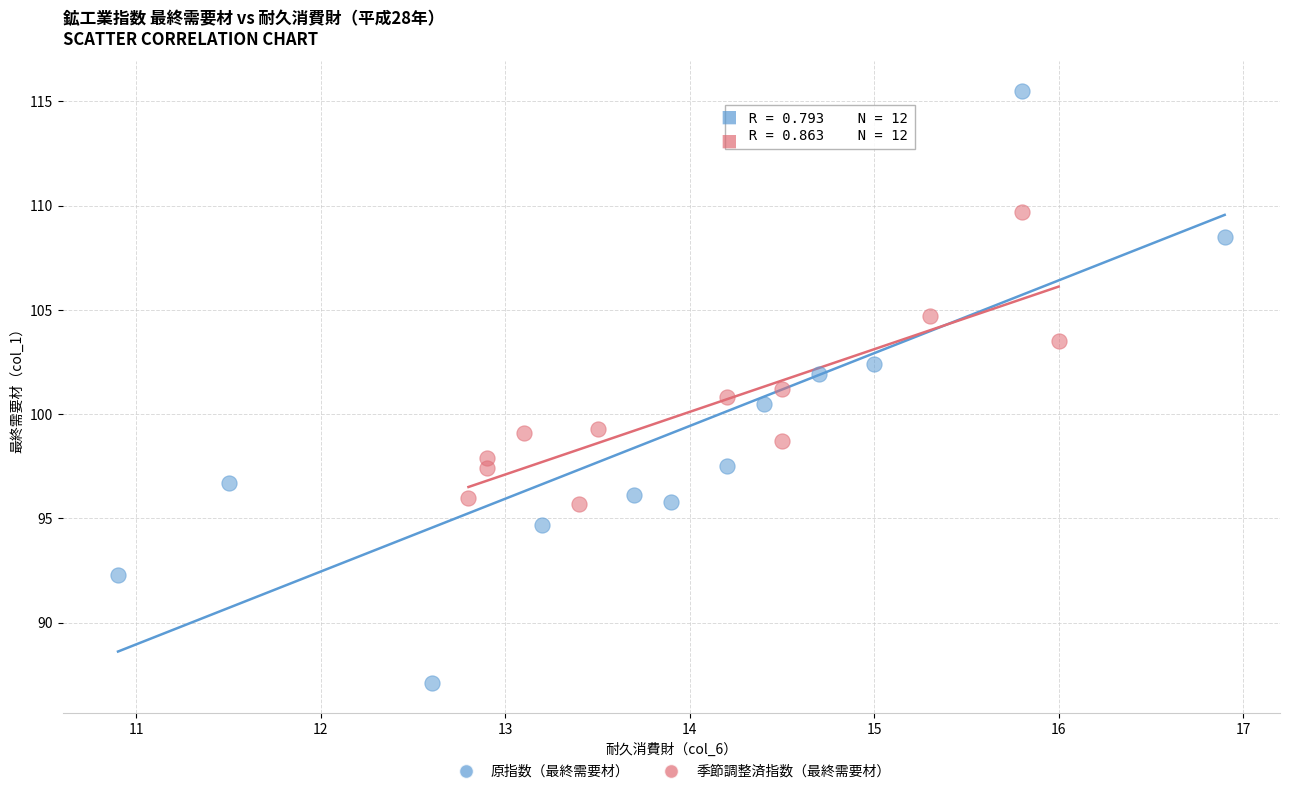

Which series reaches the minimum Y coordinate?

原指数（最終需要材）